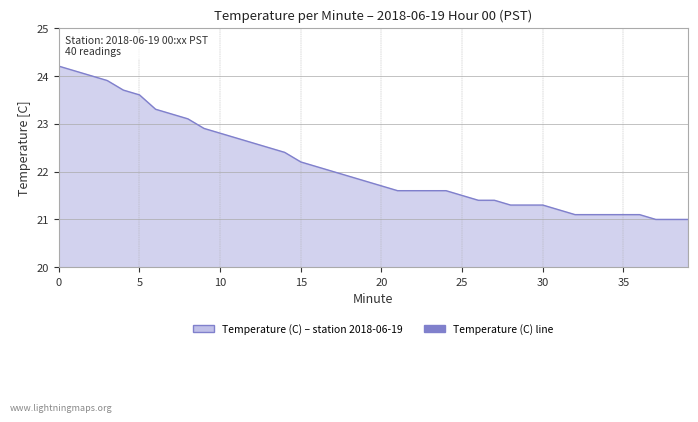

What is the difference between the second highest and minimum values?

3.1